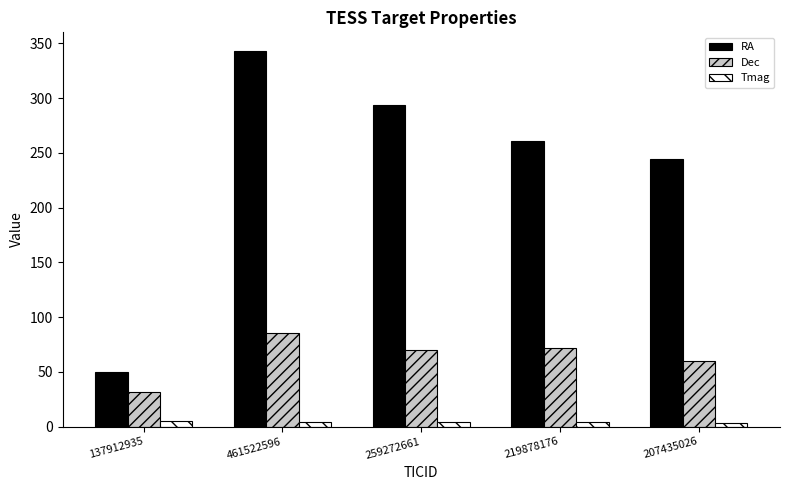

What is the difference between the Dec values at 461522596 and 137912935?

53.0